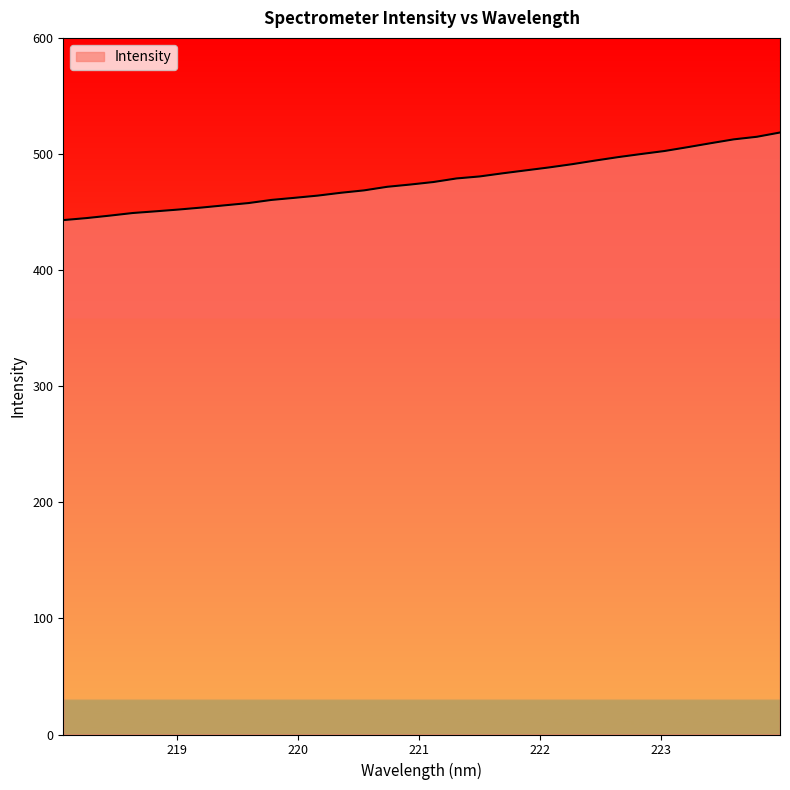

What is the minimum value shown in the chart?

443.0